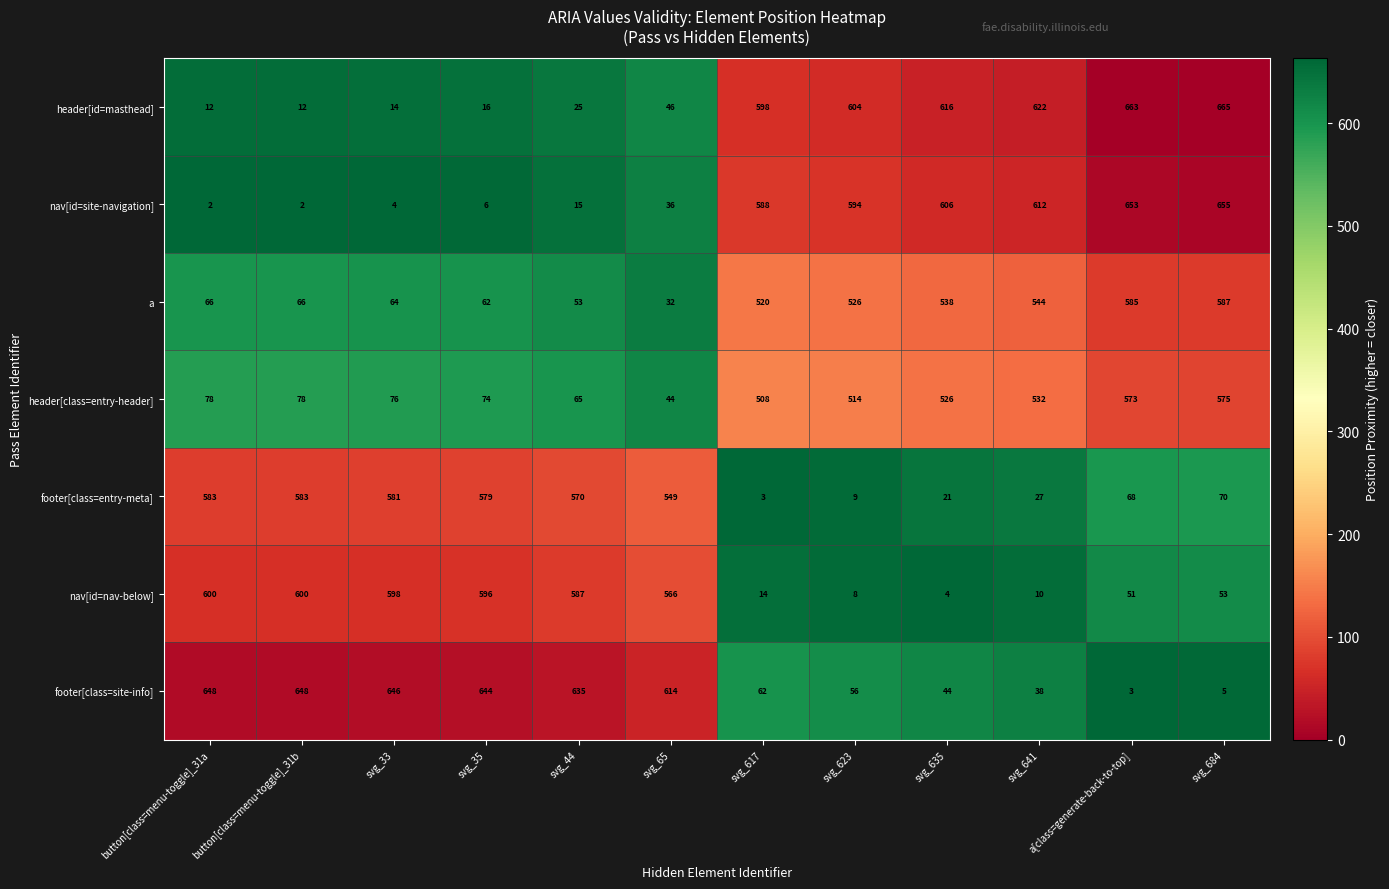

The header[id=masthead] series shows 16 at svg_35. True or false?

True